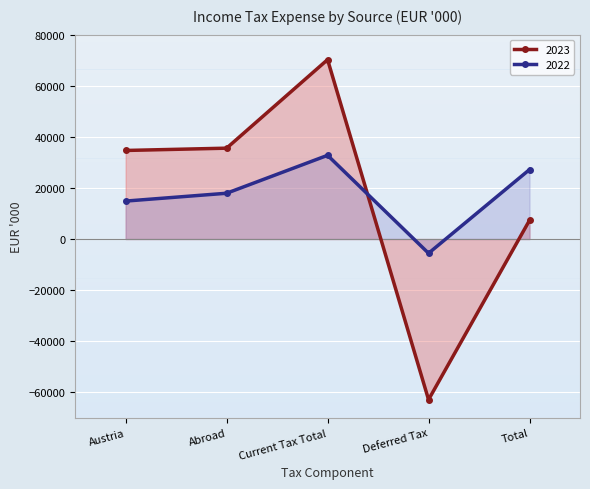

Between Deferred Tax and Total, which series saw the biggest shift?

2023